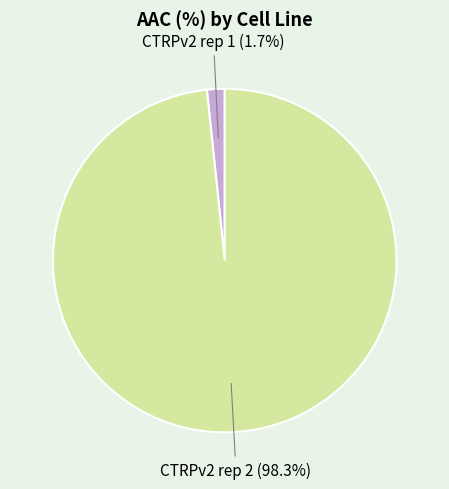

Does any single category account for the majority?

Yes